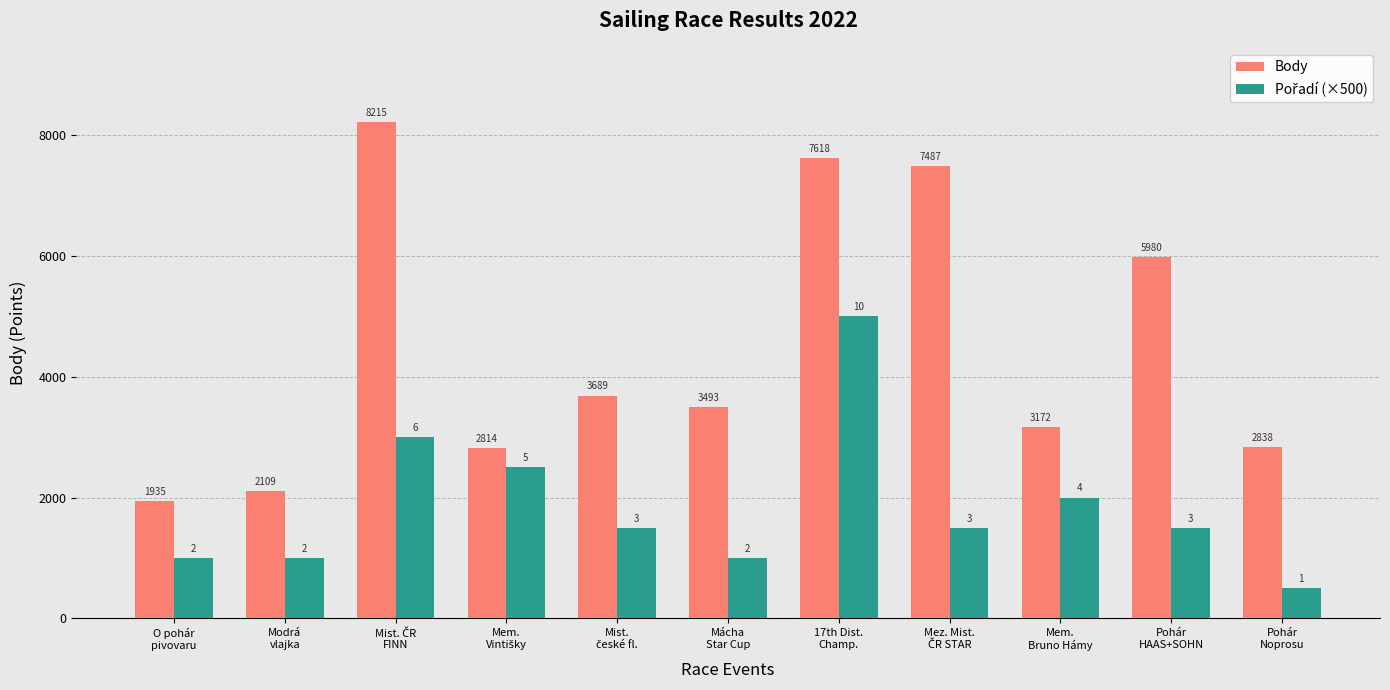

Which series has the largest range (max minus min)?

Body